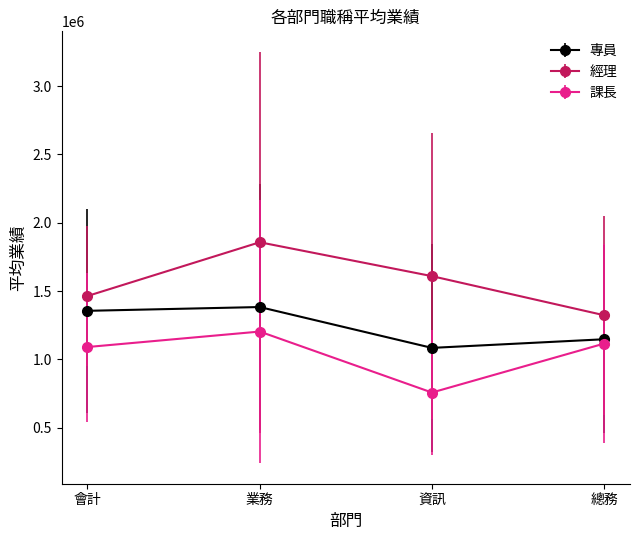

At 會計, list the series in order from largest to smallest.

經理, 專員, 課長